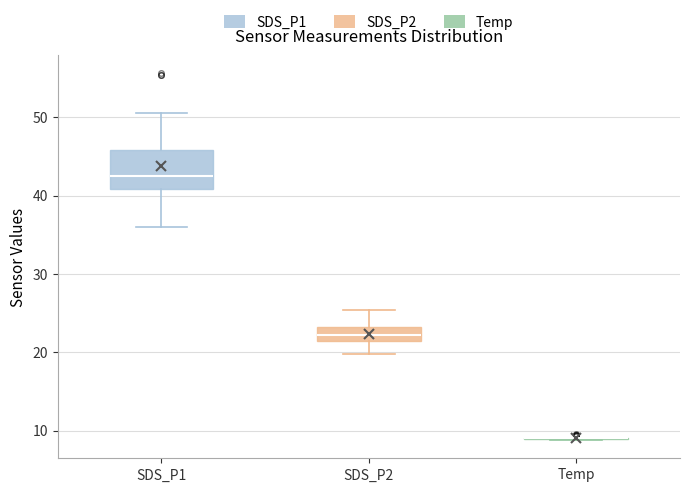

Reading left to right, transcribe this box plot: for each box, give where its median line is, the range the box spans, and where its two whiskers end, as read against the y-axis. The values are not printed on the chart, so give them approximately, as read against the axis.

SDS_P1: median 42, box 41 to 46, whiskers 36 to 51
SDS_P2: median 22, box 21 to 23, whiskers 20 to 25
Temp: box collapsed to a line at 9, whiskers 9 to 9